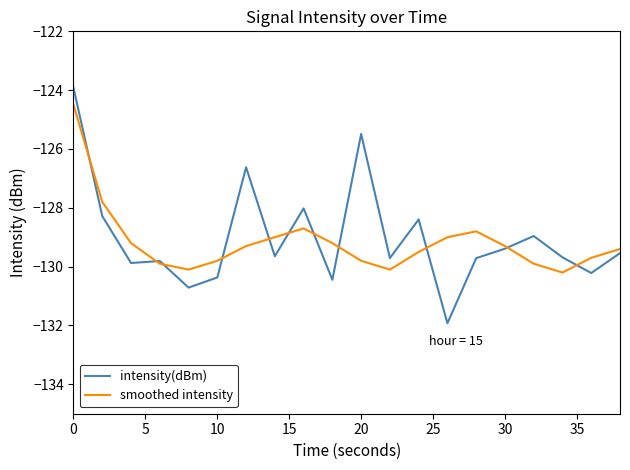

What is the maximum value shown in the chart?

-123.9